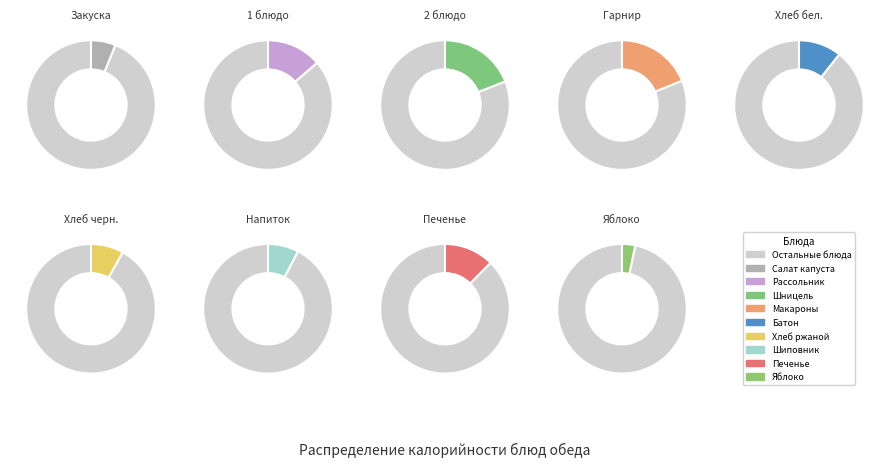

What percentage is NOT represented by Шницель рубленный?

80.9%